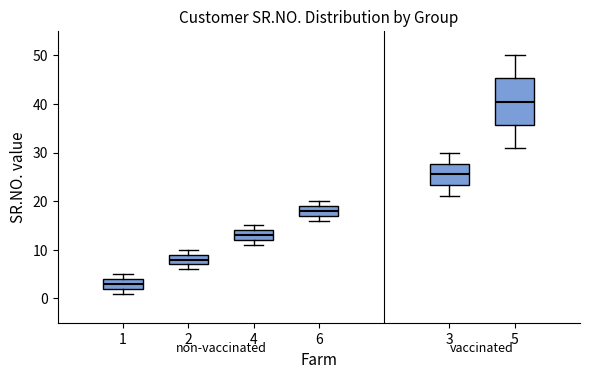

Where is the lower edge of the box at x = 1 on the y-axis? The values are not printed on the chart, so give them approximately, as read against the axis.

2